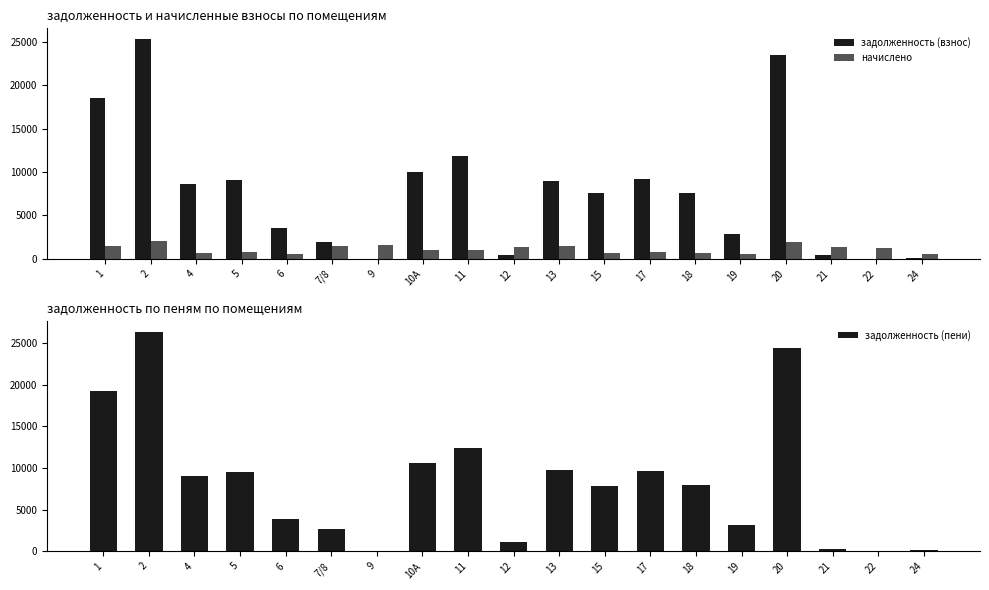

Which label corresponds to the largest value in the chart?

2